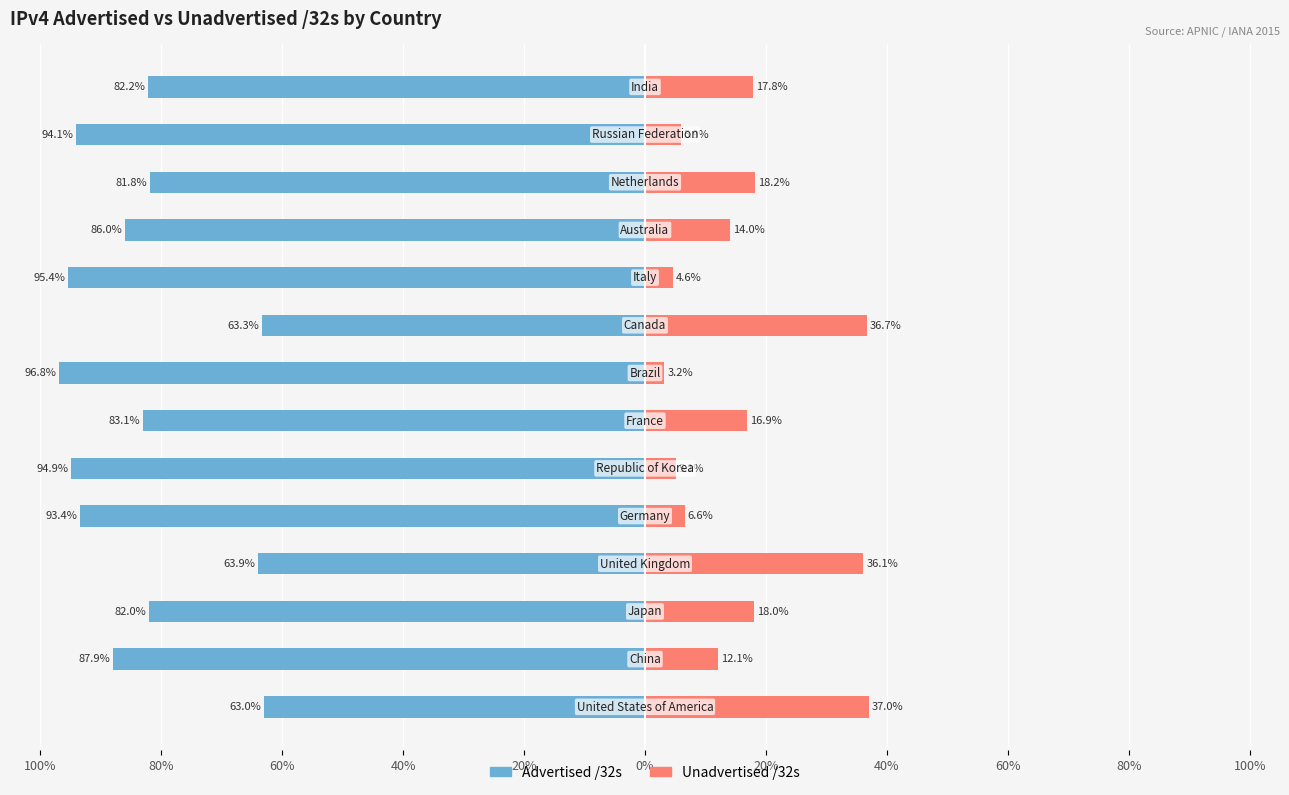

Rank the series at 20% from lowest to highest value.

Advertised /32s, Unadvertised /32s